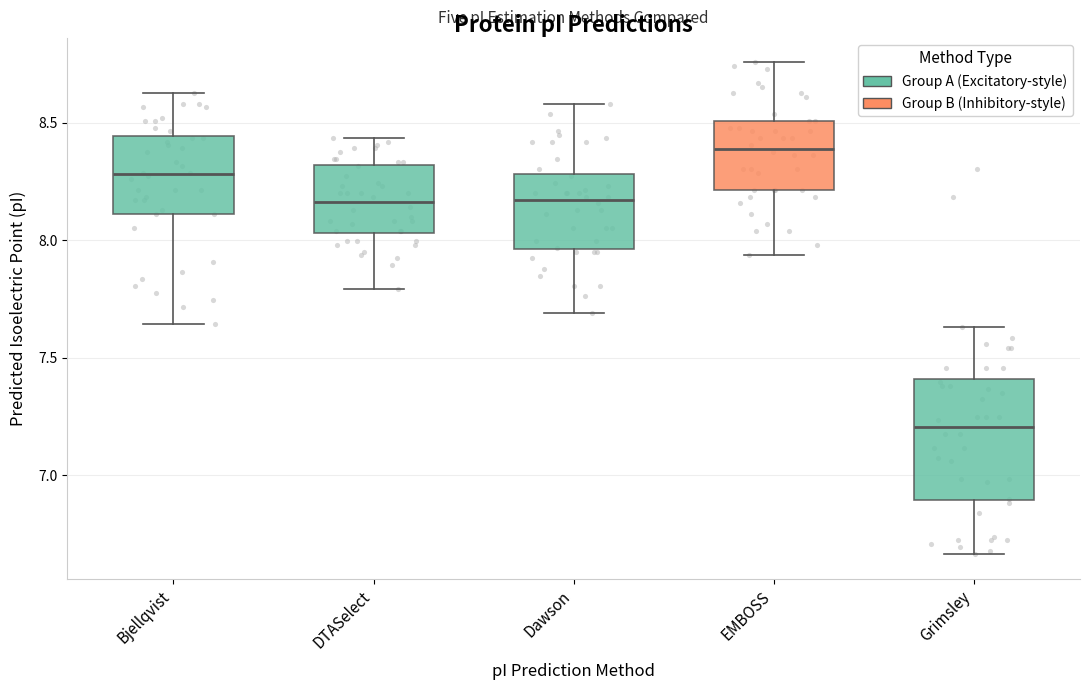

Where does the median line of the box for DTASelect sit on the y-axis? The values are not printed on the chart, so give them approximately, as read against the axis.

8.15